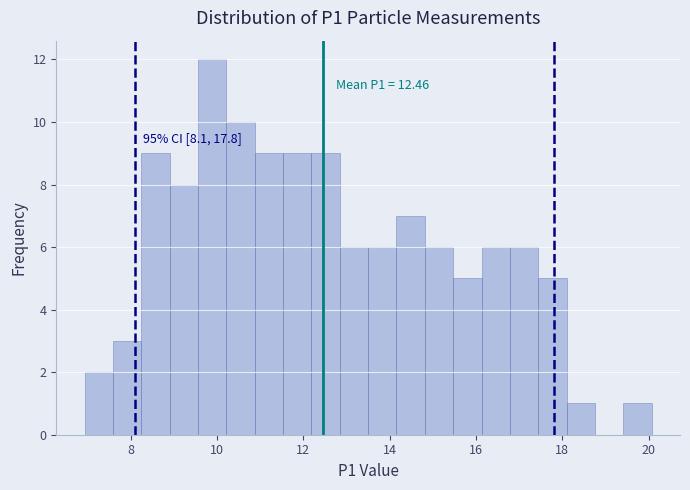

Read against the x-axis, roughly where is the centre of the tallest bar?

9.8